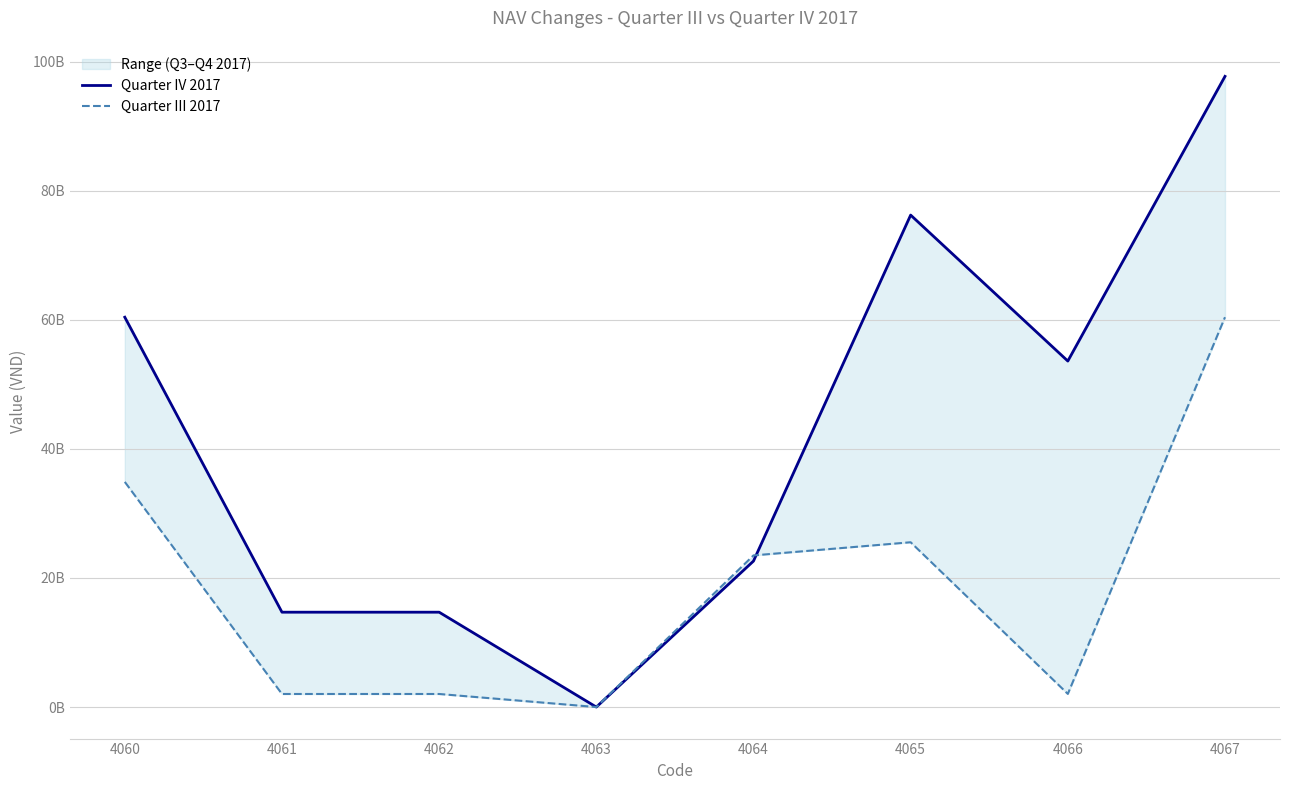

List the labels in order of Quarter IV 2017 value, smallest first.

4063, 4061, 4062, 4064, 4066, 4060, 4065, 4067